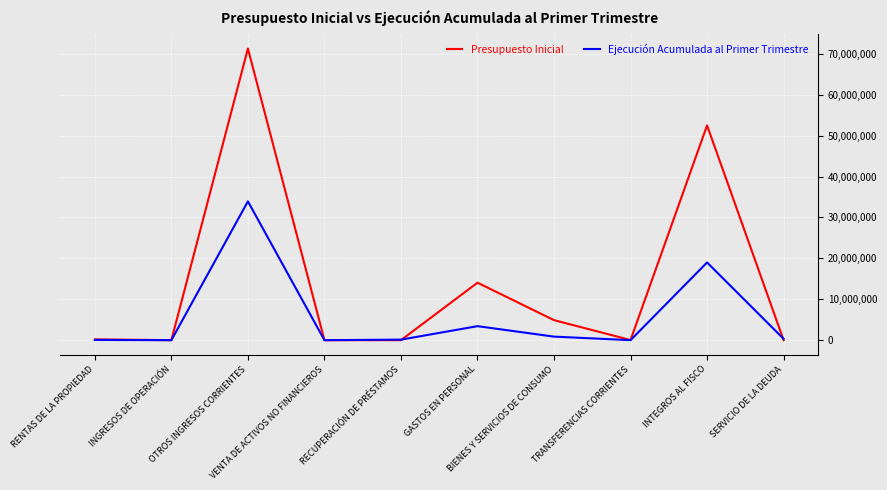

Which series has the largest range (max minus min)?

Presupuesto Inicial